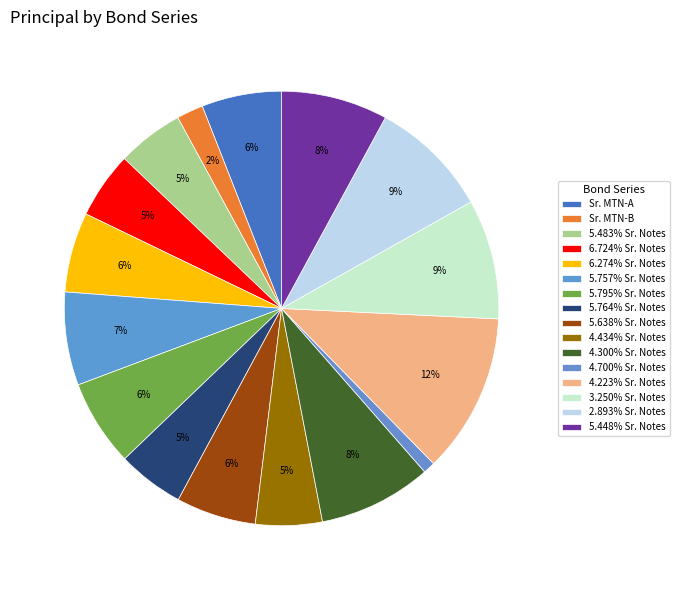

Does 6.274% Sr. Notes represent more than half of the total?

No